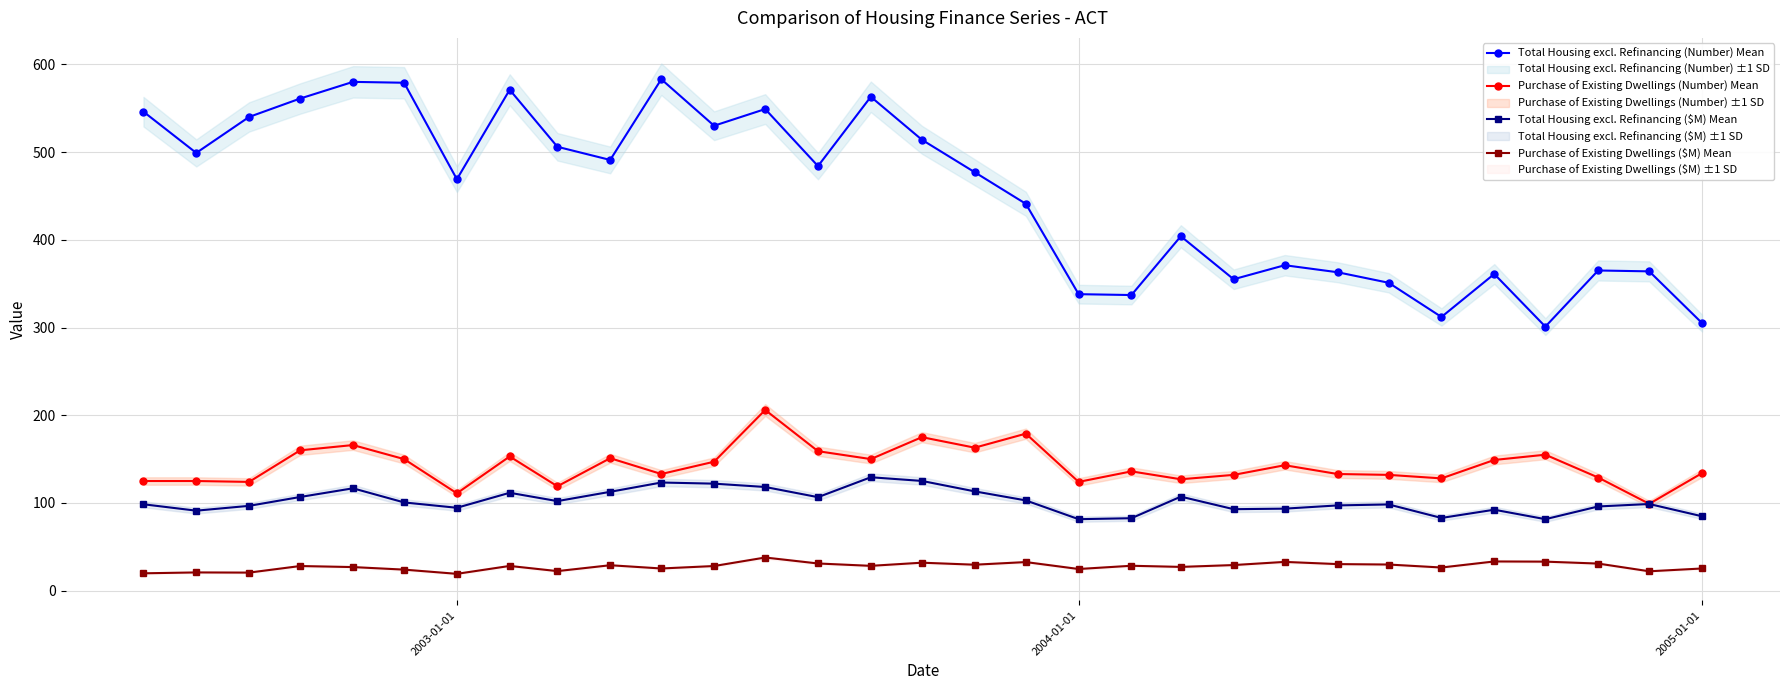

What is the sum of all Total Housing excl. Refinancing (Number) Mean values?

14010.0